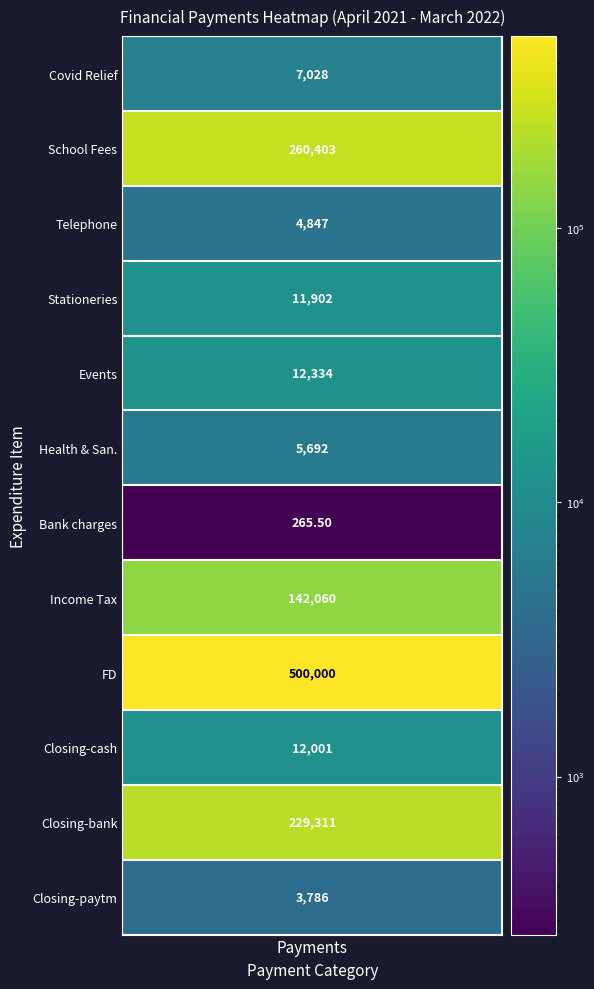

The Events series shows 12333.7 at 0. True or false?

True